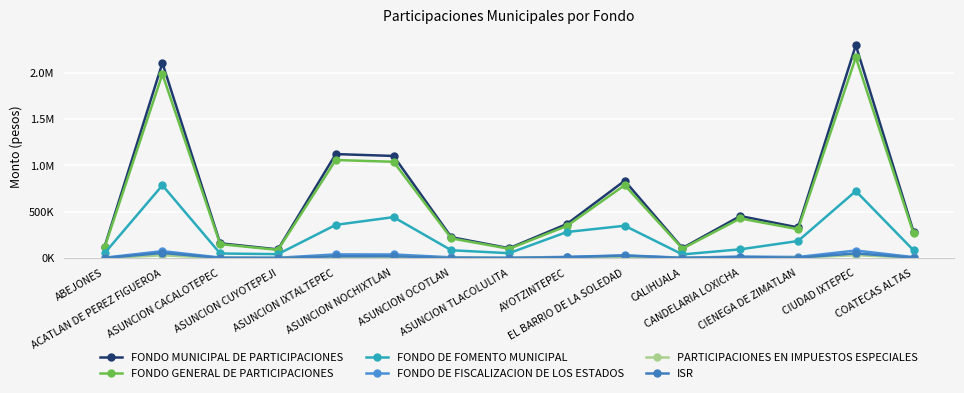

Is this an area chart (filled region under the line)?

No